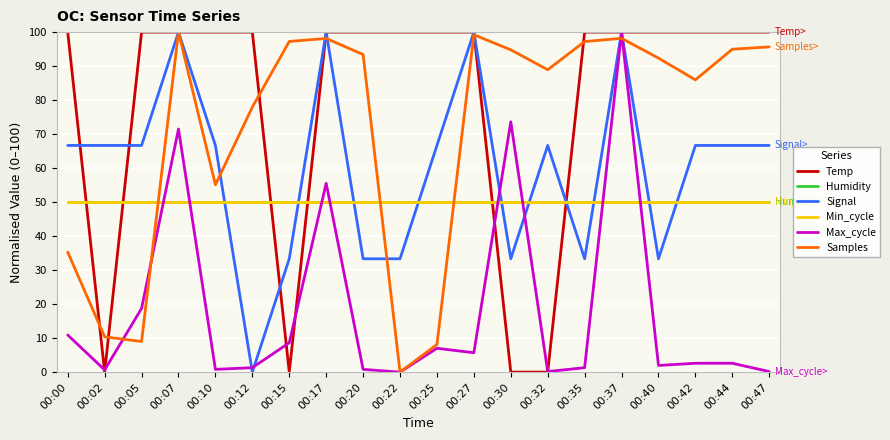

Rank the categories by Signal value from highest to lowest.

00:07, 00:17, 00:27, 00:37, 00:00, 00:02, 00:05, 00:10, 00:25, 00:32, 00:42, 00:44, 00:47, 00:15, 00:20, 00:22, 00:30, 00:35, 00:40, 00:12